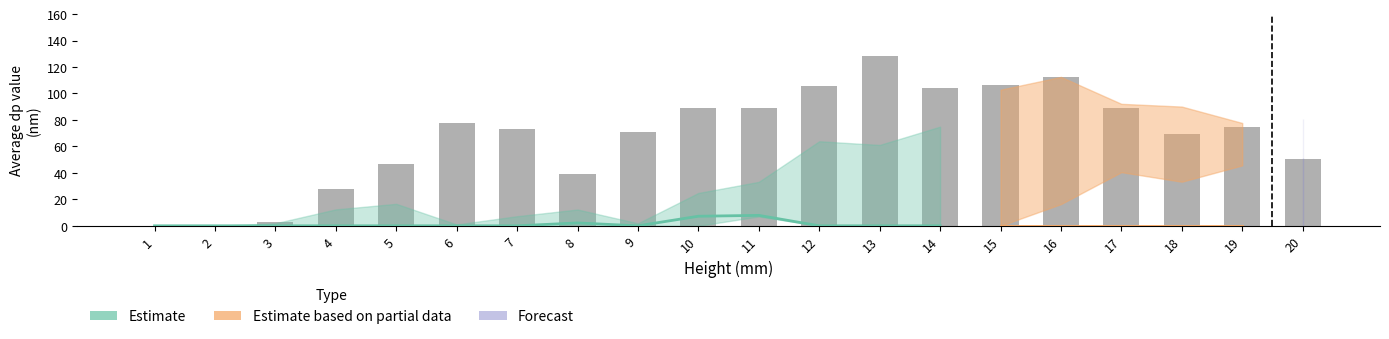

Between 3 and 2, which is larger?

3